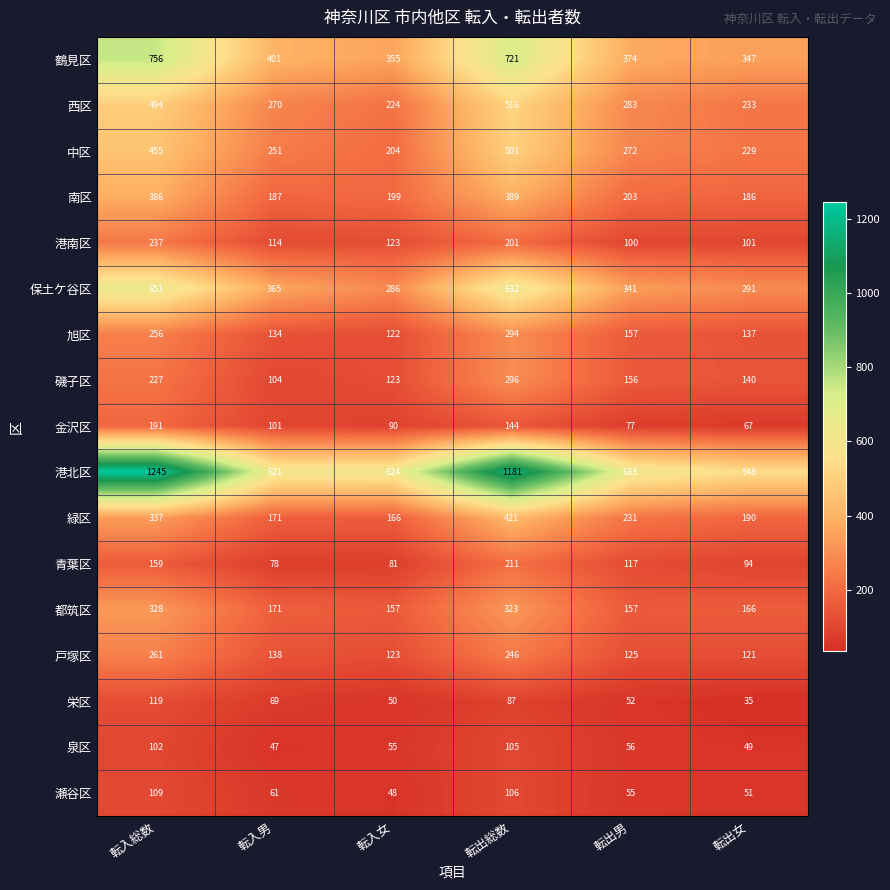

What is the sum of all 保土ケ谷区 values?

2566